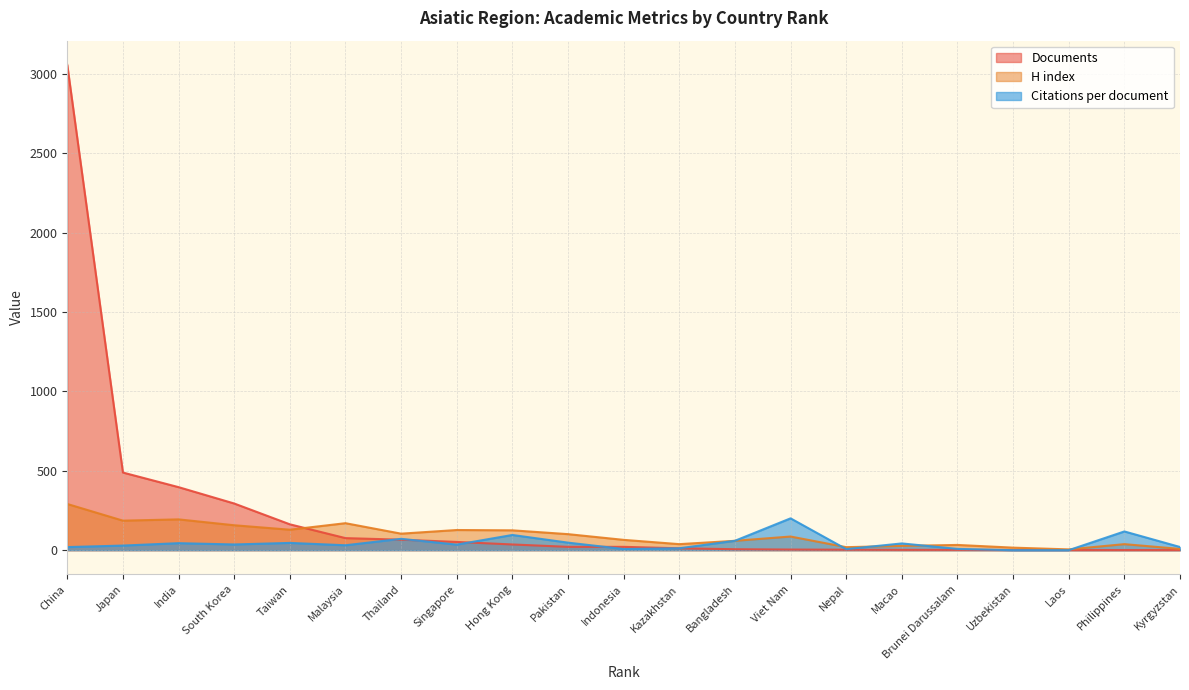

Which series has the largest total across all categories?

Documents